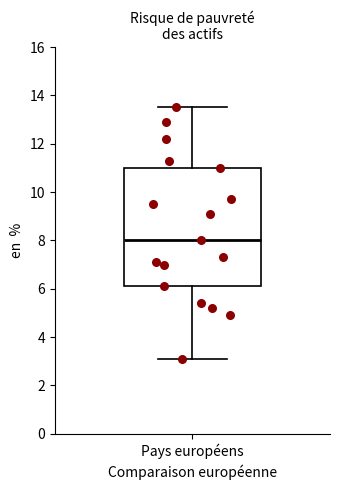

Transcribe this box plot: give where the median line is, the range the box spans, and where the two whiskers end, as read against the y-axis. The values are not printed on the chart, so give them approximately, as read against the axis.

median 8.0, box 6.2 to 11.0, whiskers 3.2 to 13.6